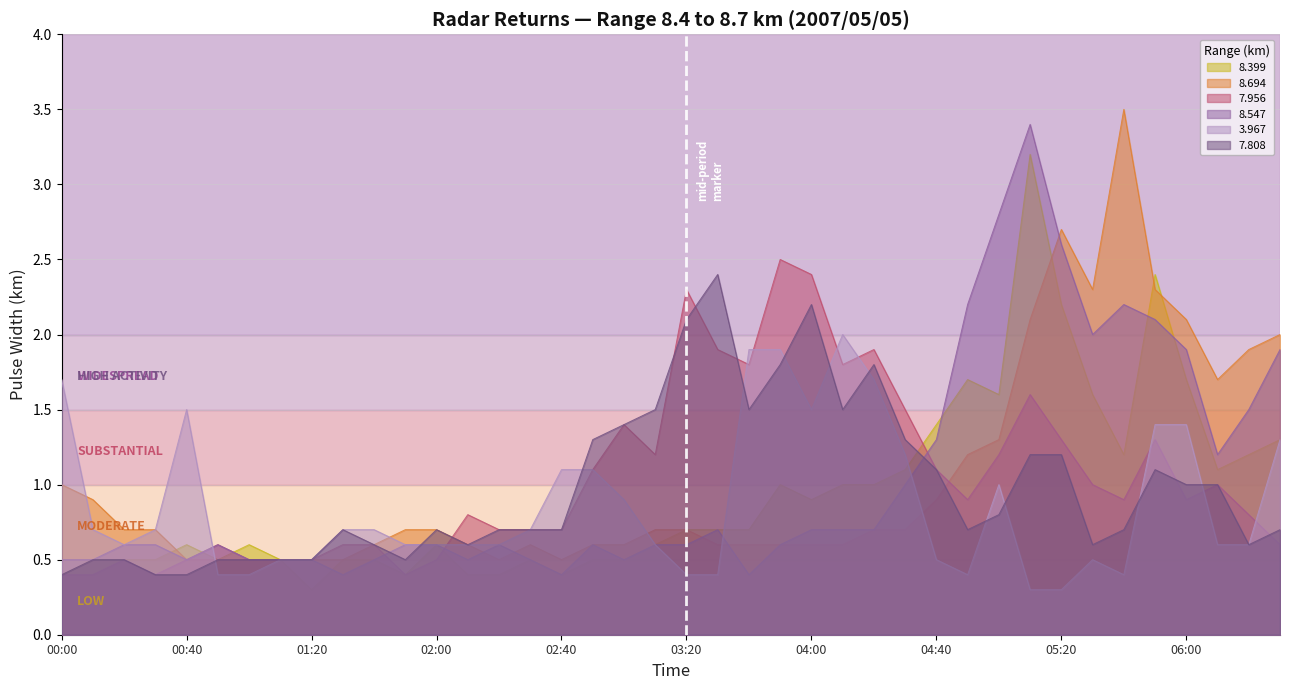

List the series in order of their peak value, highest first.

8.694, 8.547, 8.399, 7.956, 7.808, 3.967